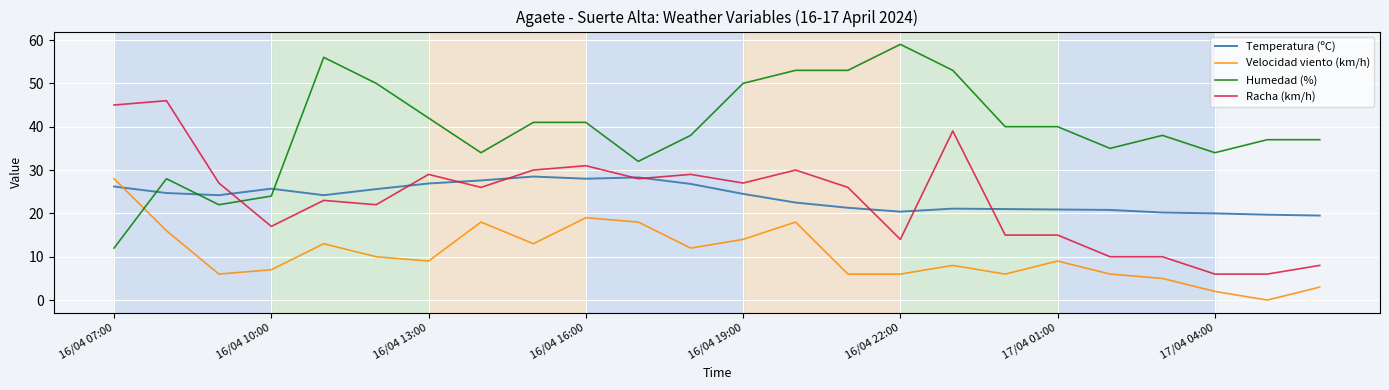

What is the minimum value for Humedad (%)?

12.0